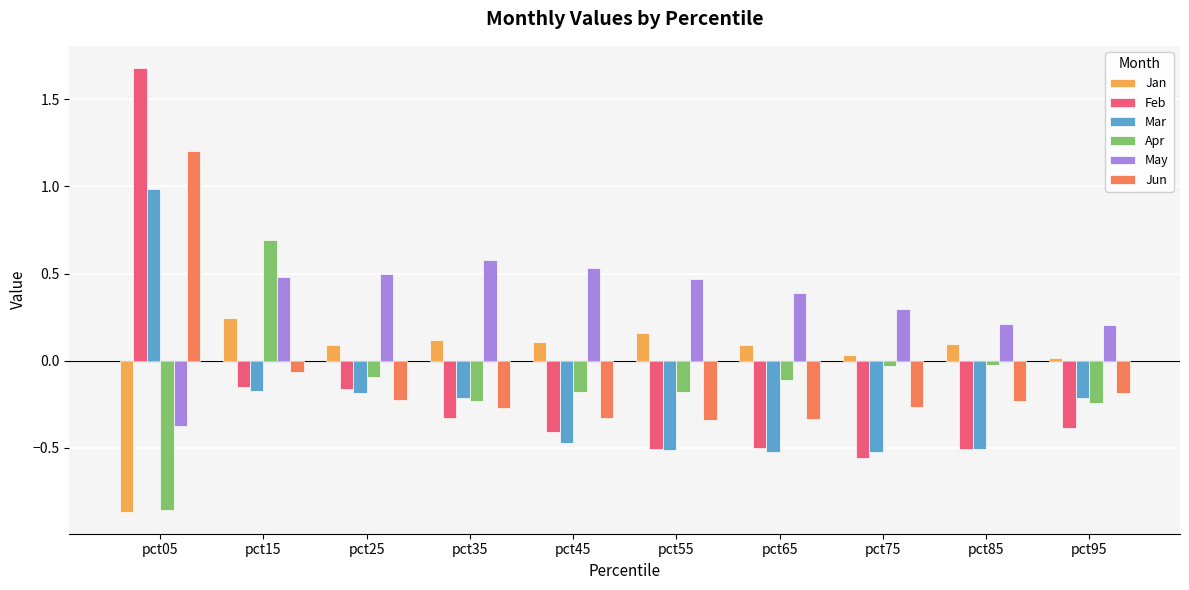

Which label corresponds to the smallest value in the chart?

pct05